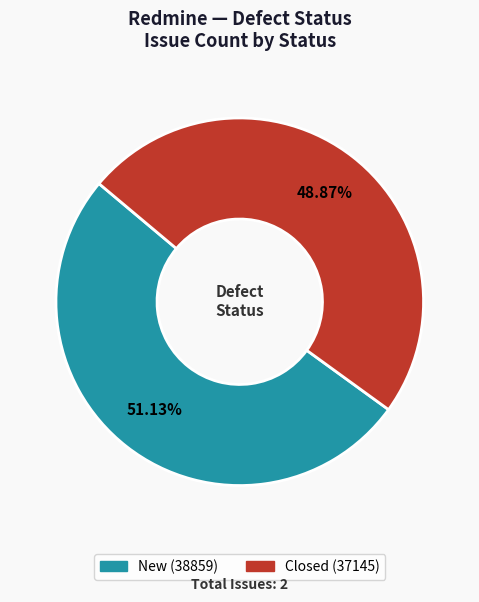

Which has a higher value, Closed or New?

New